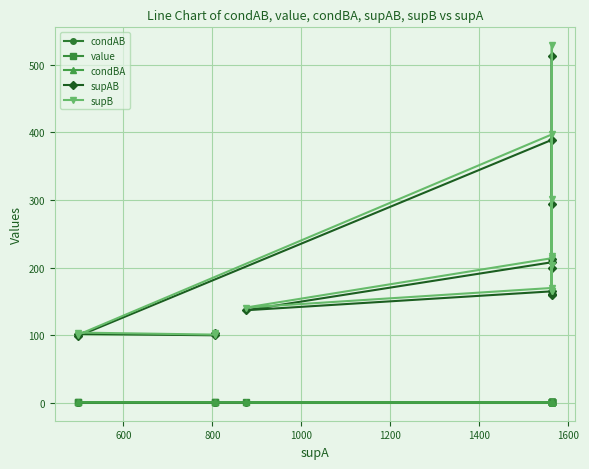

The value of condBA at 9 is 1.3. True or false?

False